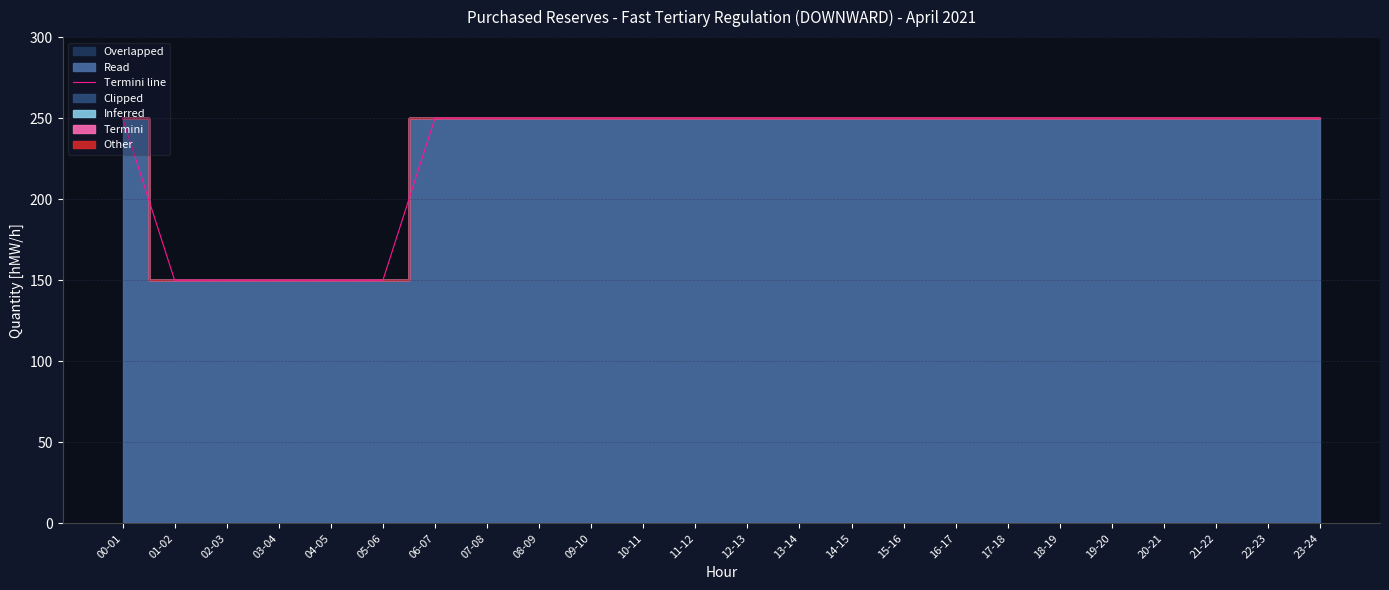

What is the greatest value displayed?

250